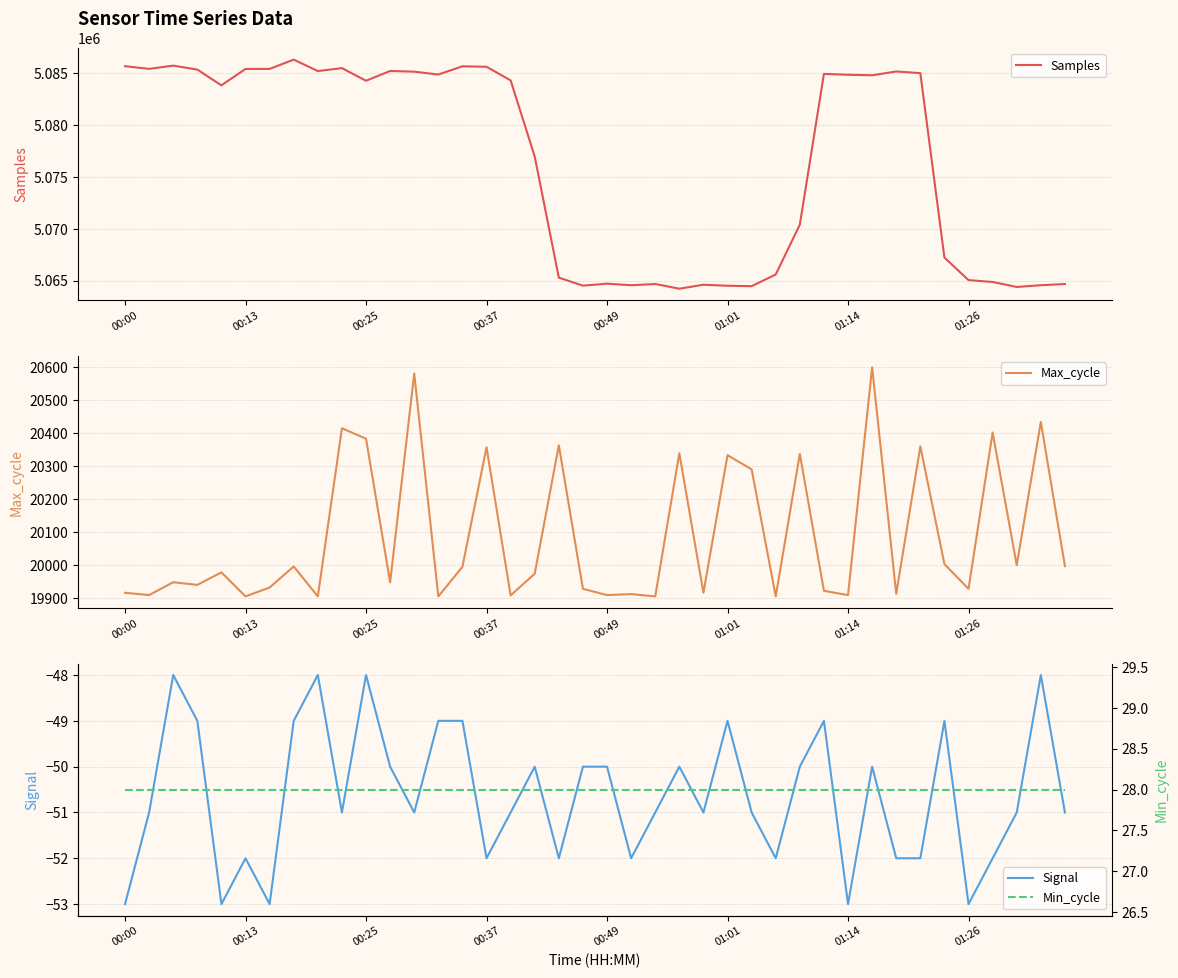

True or false: Signal and Max_cycle intersect in this chart.

False